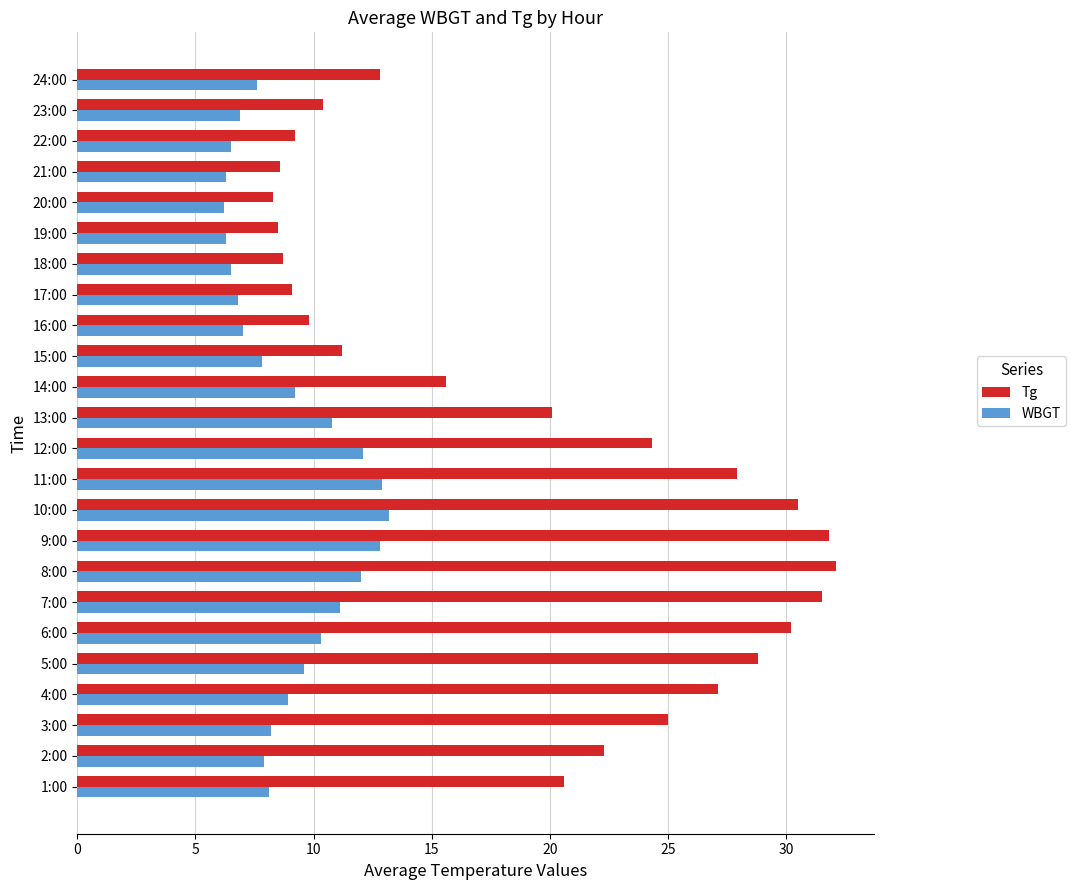

True or false: WBGT has a value of 2.1 at 22:00.

False